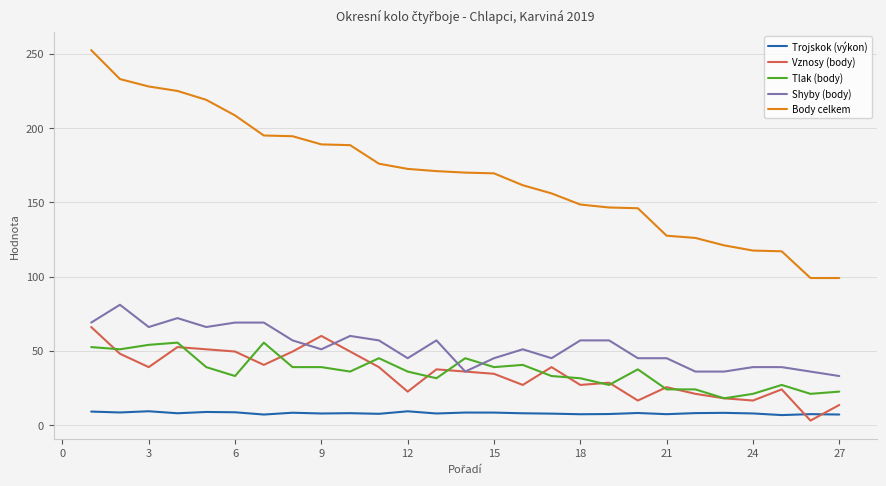

Which series has the largest range (max minus min)?

Body celkem